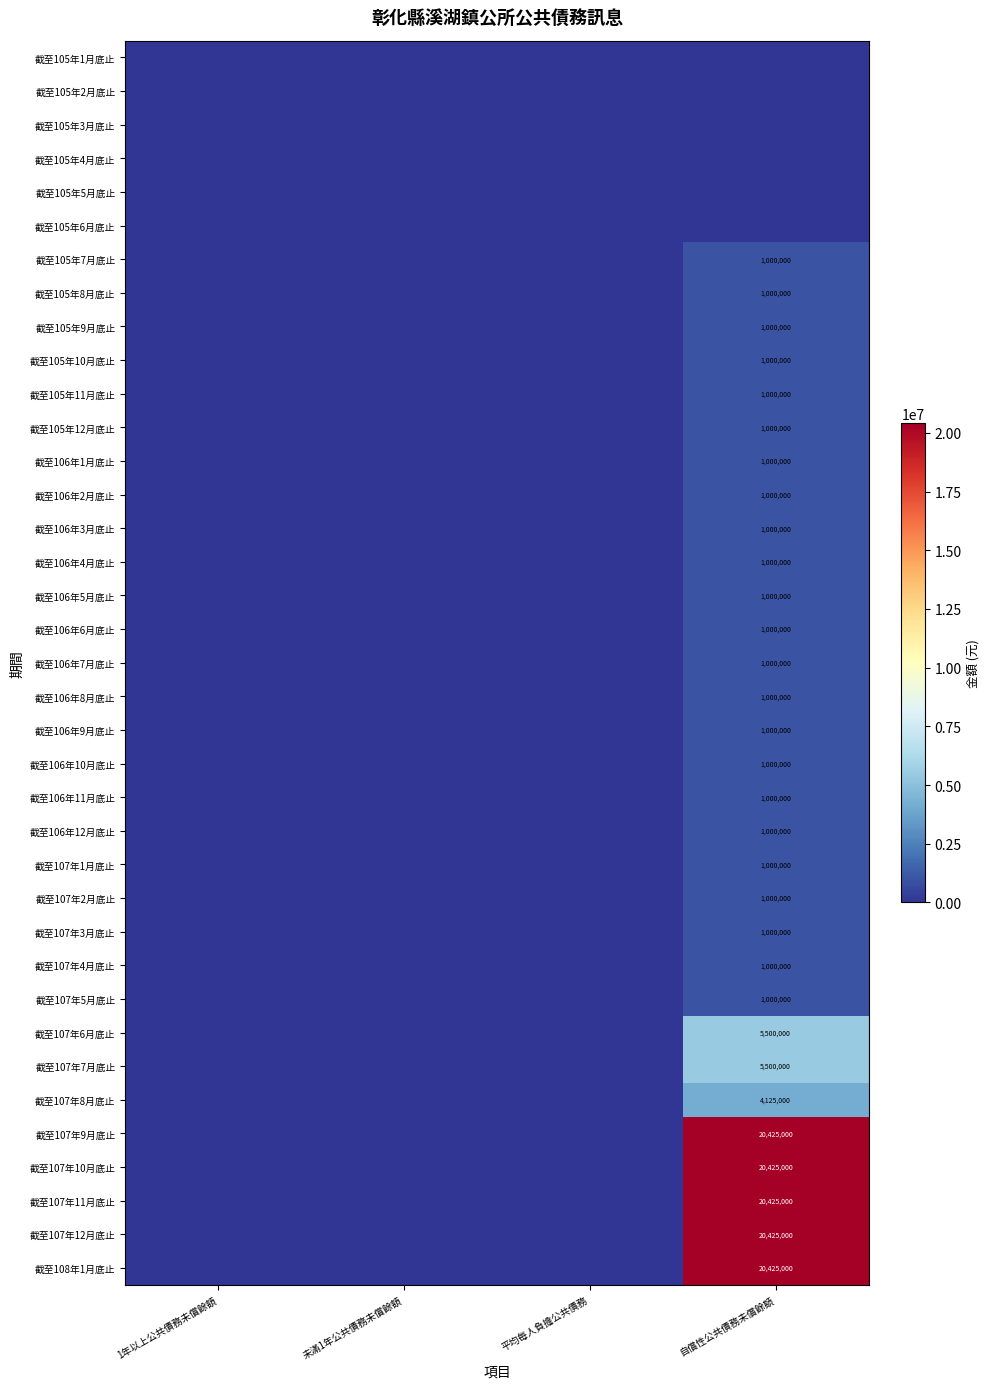

True or false: 截至107年6月底止 has a value of 5500000 at 自償性公共債務未償餘額.

True